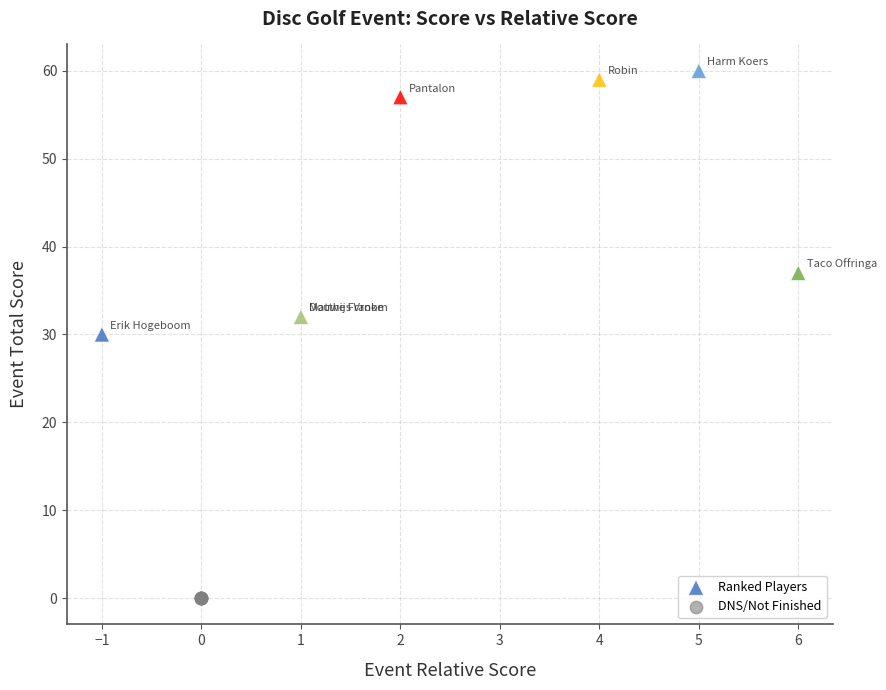

Which series contains the highest Y value?

Ranked Players